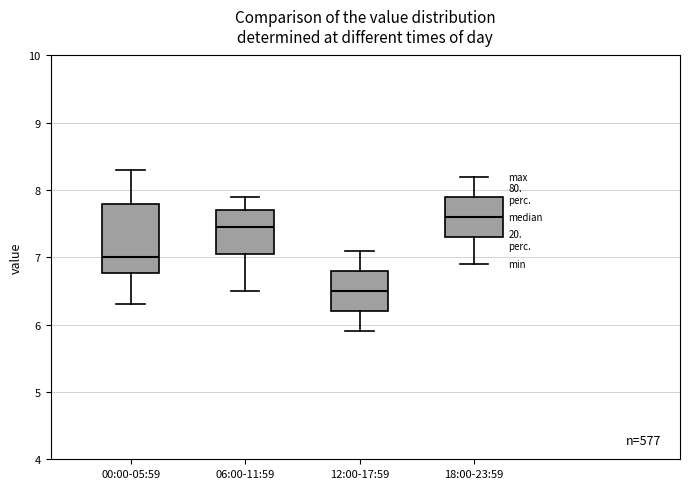

Where does the median line of the box for 18:00-23:59 sit on the y-axis? The values are not printed on the chart, so give them approximately, as read against the axis.

7.6